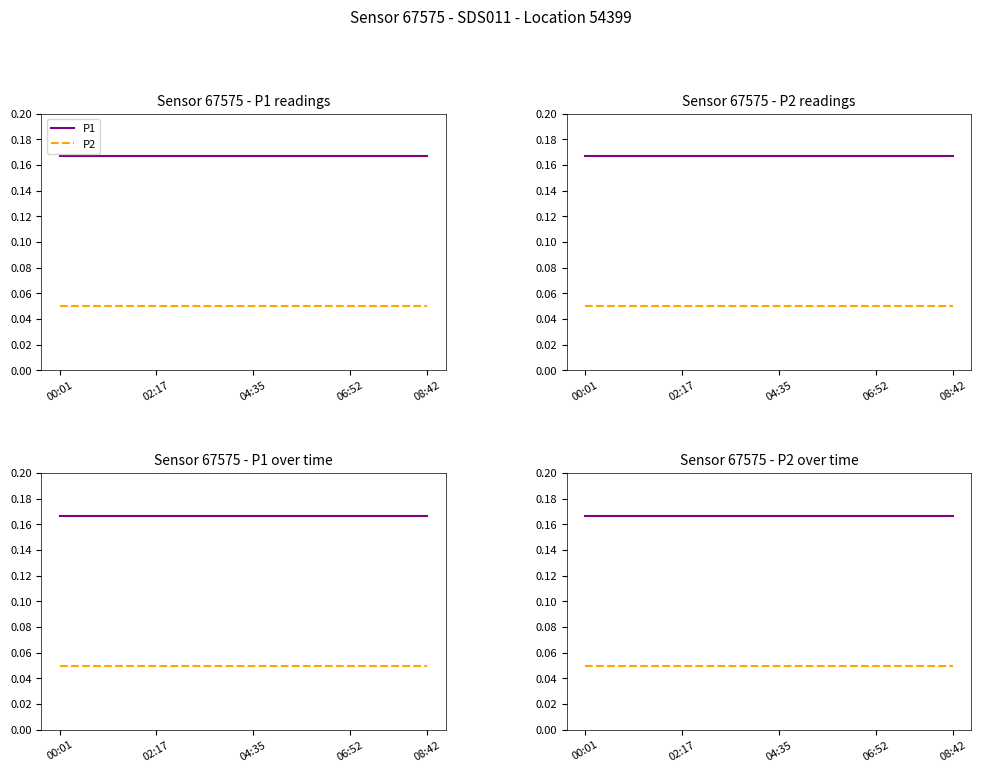

At 04:35, list the series in order from largest to smallest.

P1, P2